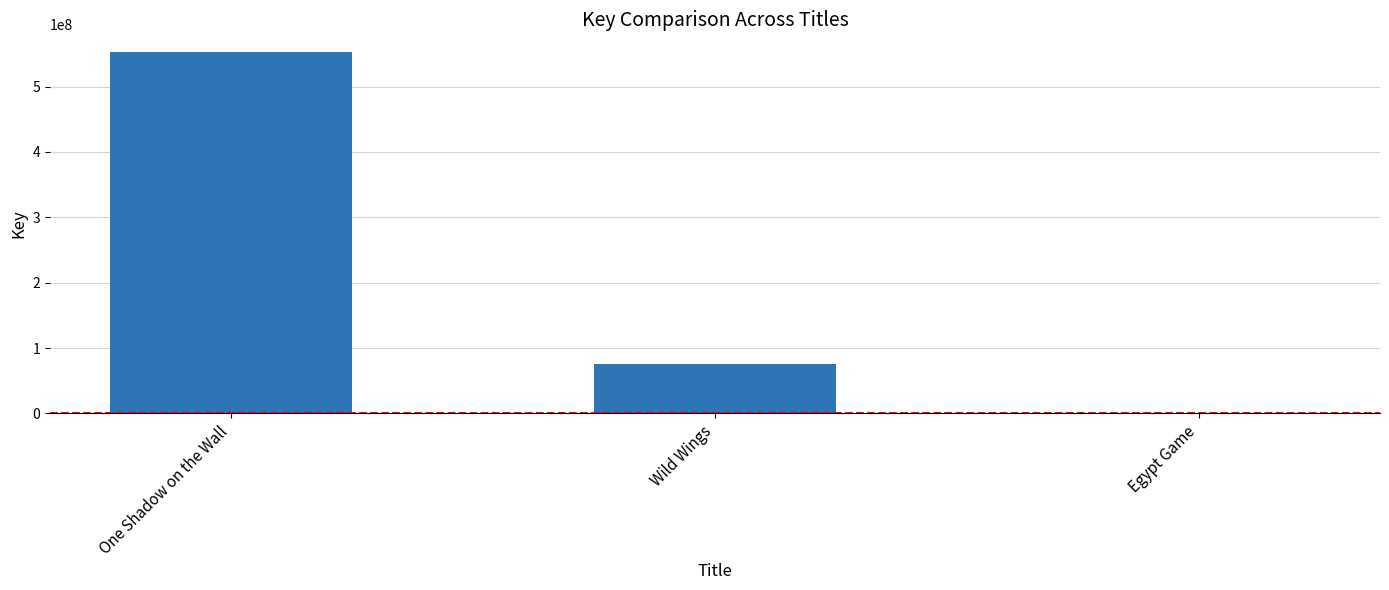

Reading right to left, list all the values displayed in this chart.

Egypt Game=329965	Wild Wings=75093892	One Shadow on the Wall=552304373